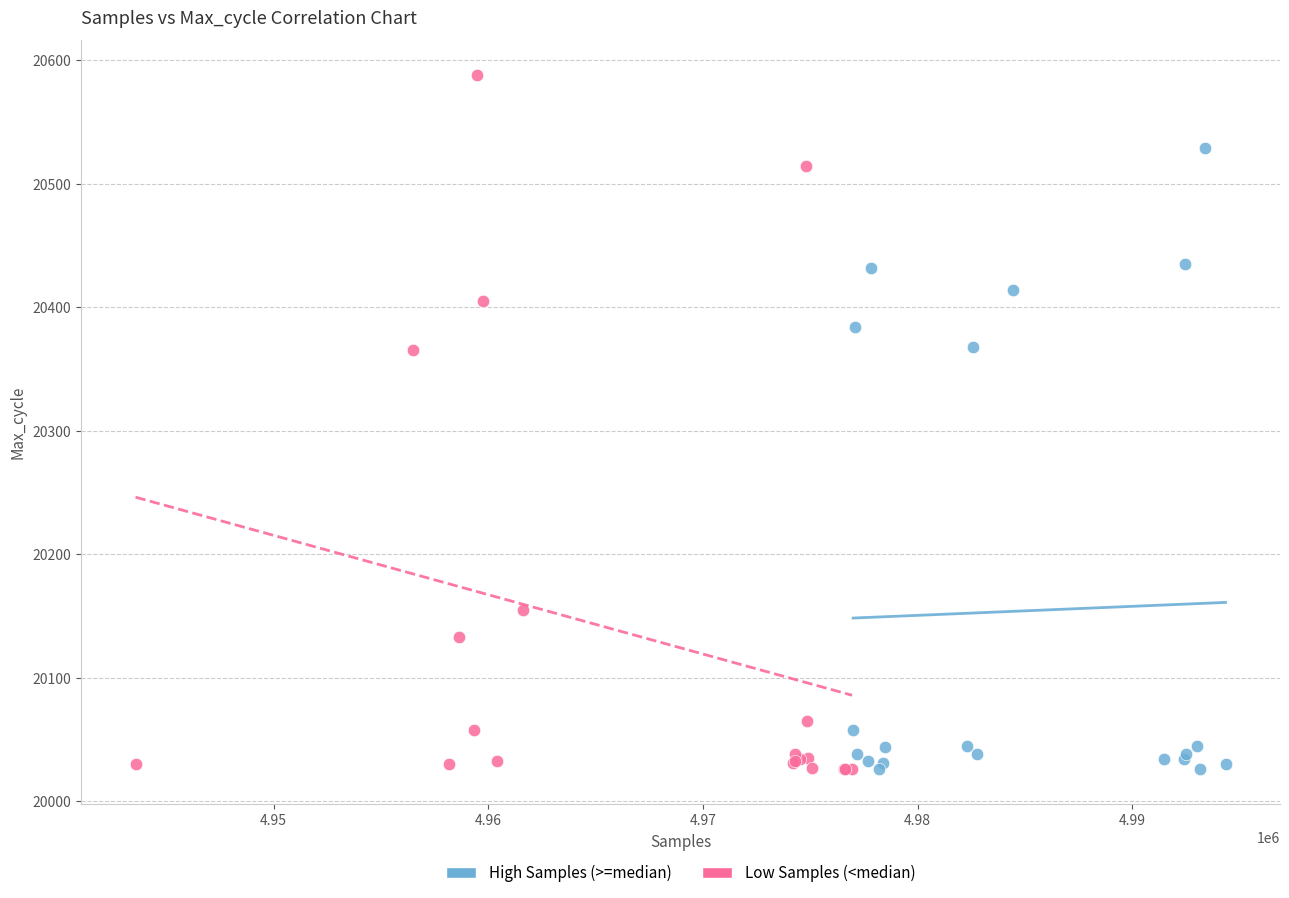

Which series reaches the maximum Y coordinate?

Low Samples (<median)